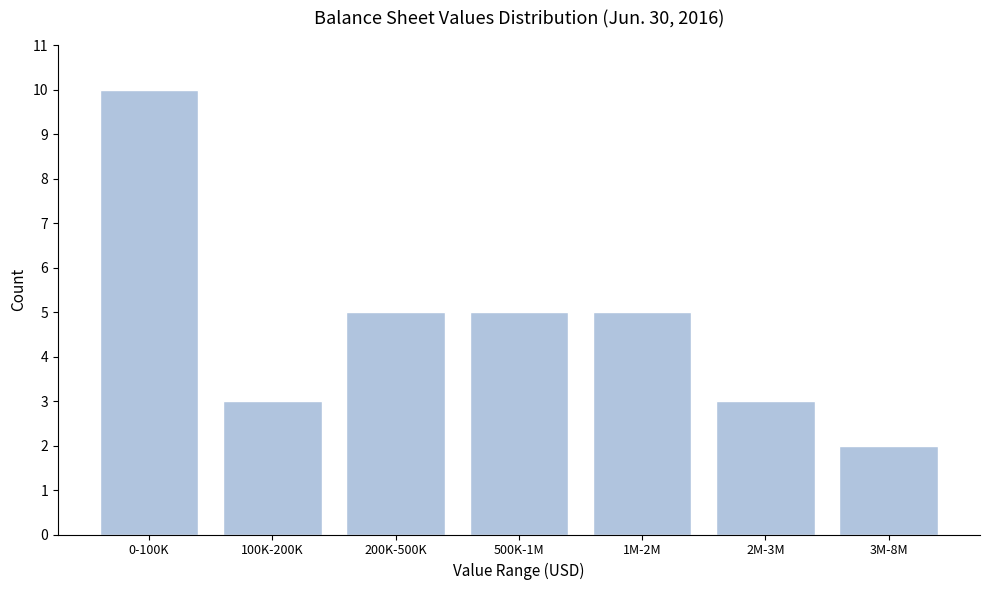

Reading right to left, what are all the values shown in this chart?

2	3	5	5	5	3	10